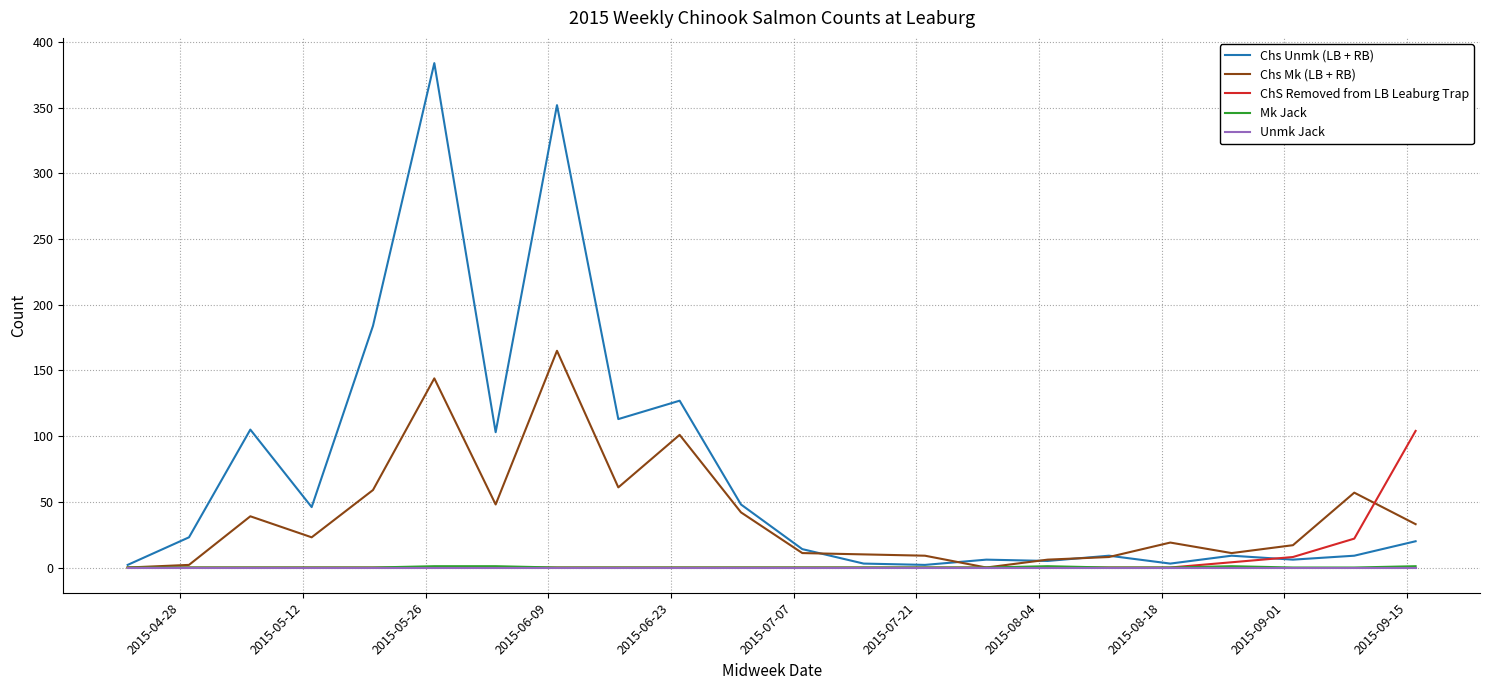

Which series has the largest total across all categories?

Chs Unmk (LB + RB)